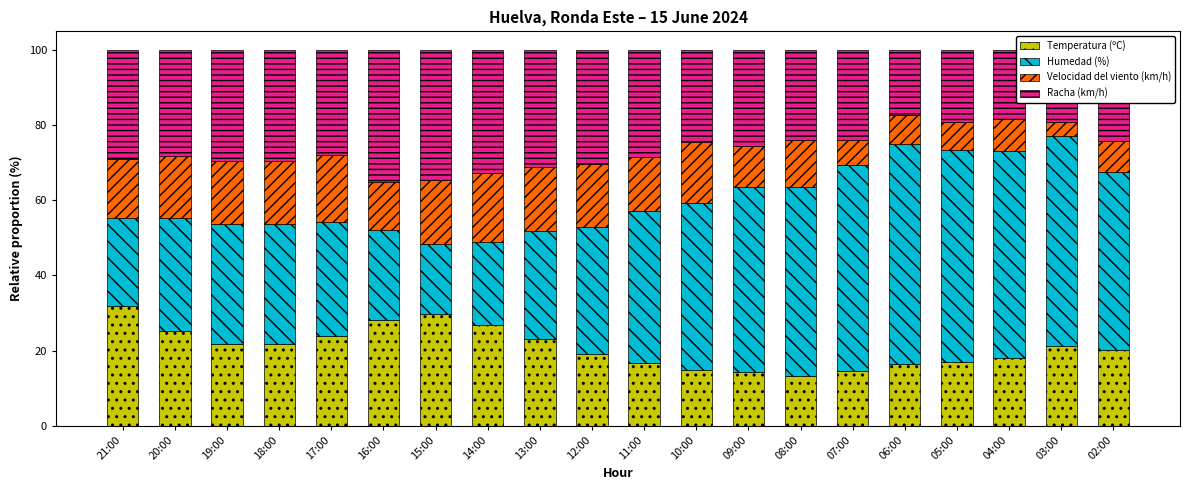

What is the total value across all series at 04:00?

100.0